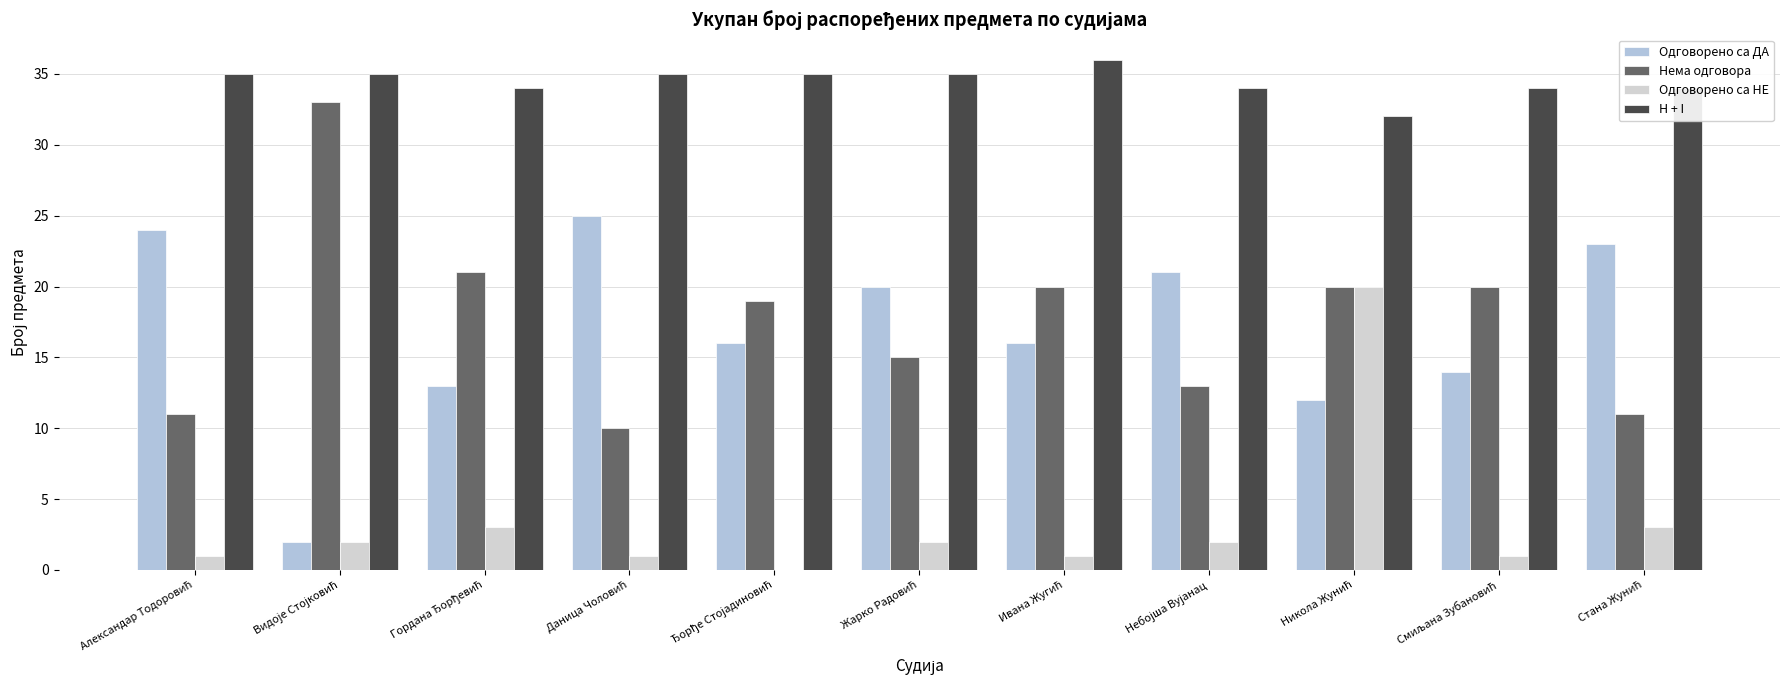

Rank the series by their maximum value, from lowest to highest.

Одговорено са НЕ, Одговорено са ДА, Нема одговора, H + I